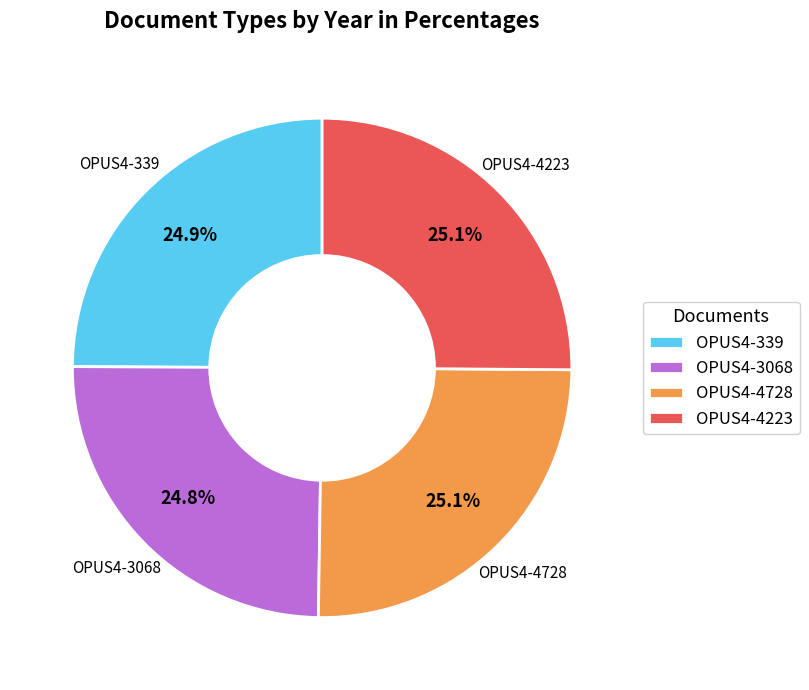

True or false: OPUS4-4223 accounts for 25% of the total.

True